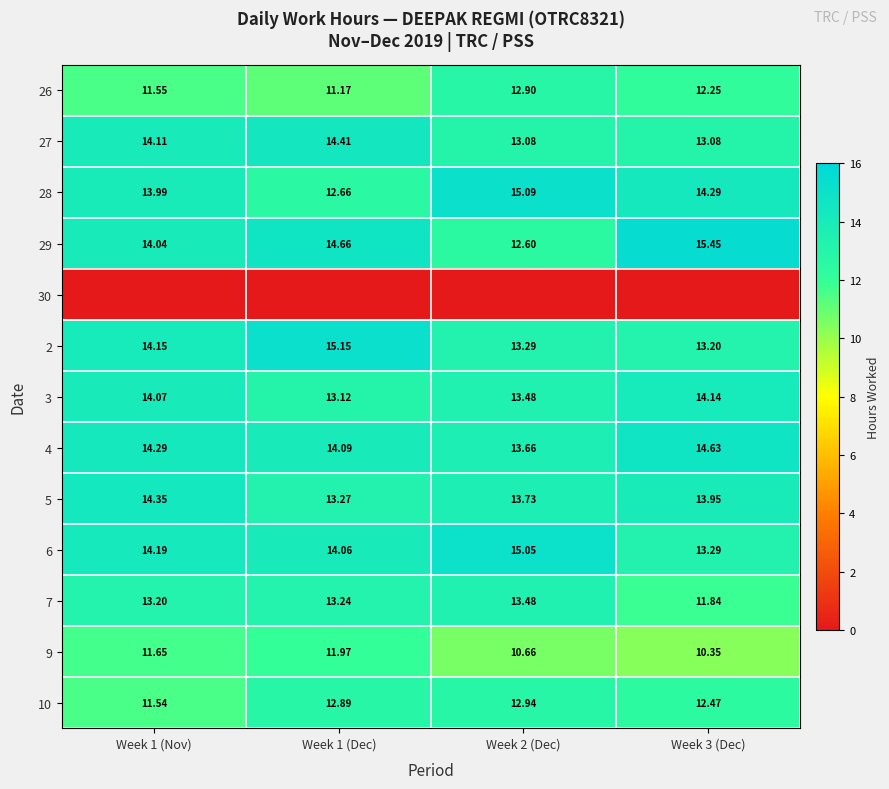

Rank the series by their maximum value, from lowest to highest.

30, 9, 26, 10, 7, 3, 5, 27, 4, 6, 28, 2, 29